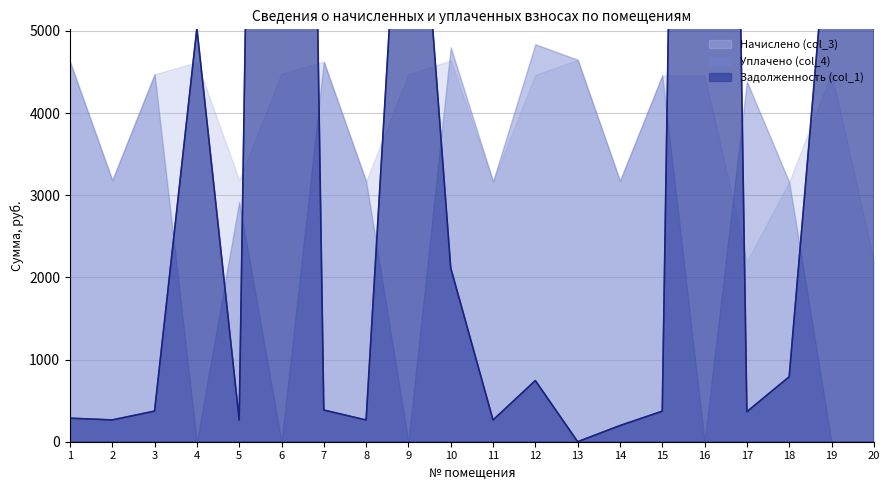

Reading left to right, list all the values displayed in this chart.

Начислено (col_3): 4625.4	3183.1	4472.4	4618.1	3183.1	4479.7	4625.4	3168.6	4472.4	4639.9	3168.6	4465.1	4647.2	3175.8	4457.8	4457.8	2192.5	3161.3	4486.9	2207.0
Уплачено (col_4): 4625.4	3183.1	4472.4	0.0	2917.9	0.0	4625.4	3168.6	0.0	4800.0	3168.6	4837.2	4649.1	3175.8	4457.8	0.0	4385.0	3160.4	0.0	0.0
Задолженность (col_1): 286.4	265.3	372.7	5032.1	265.3	32926.1	385.4	264.1	8967.4	2114.7	264.1	744.2	0.0	196.6	371.5	32764.7	365.4	790.3	6851.0	16221.9